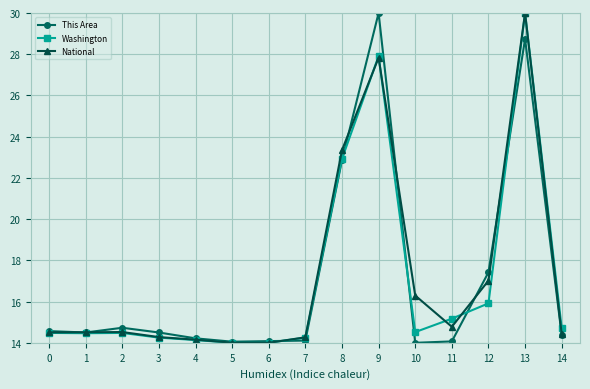

At which category is the sum across all series the highest?

13